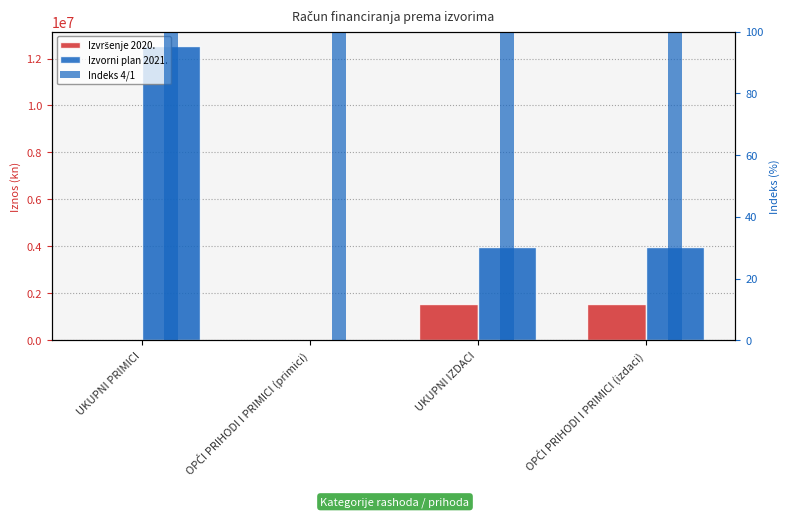

What is the minimum value for Izvršenje 2020.?

2916.0